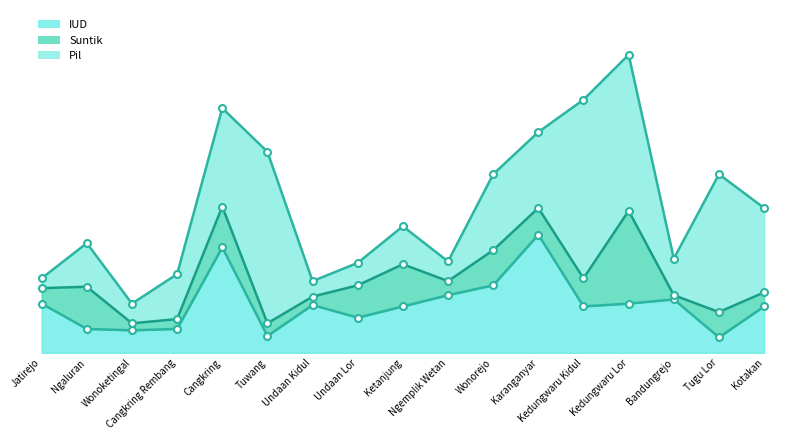

Where do Pil and IUD first cross each other?

Jatirejo and Ngaluran